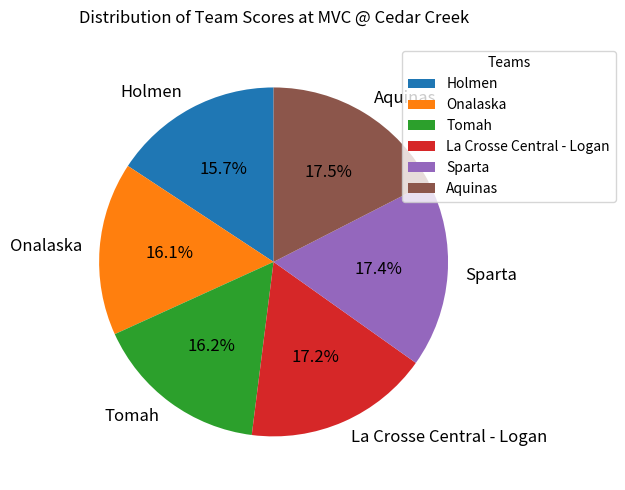

To the nearest percent, what percentage of the pie is Tomah?

16%